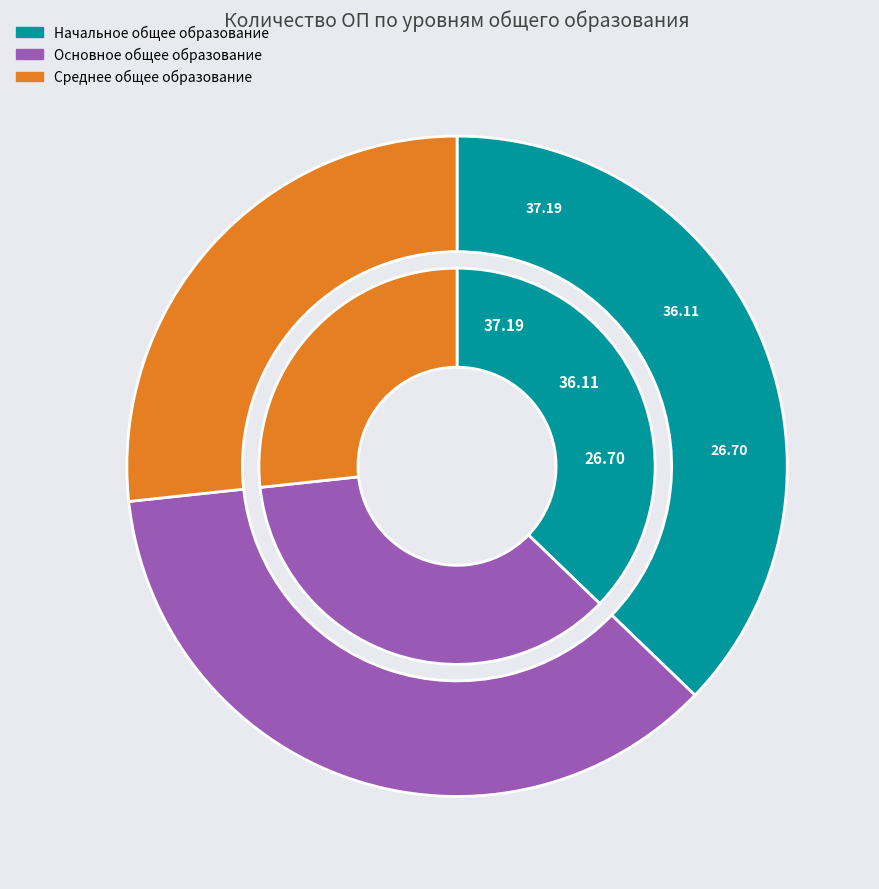

How many slices are in this pie chart?

3